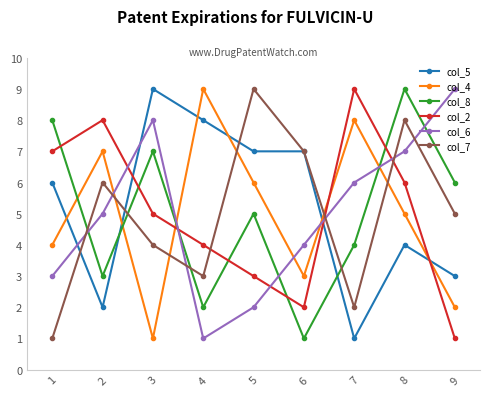

The col_8 series shows 1 at 4. True or false?

False